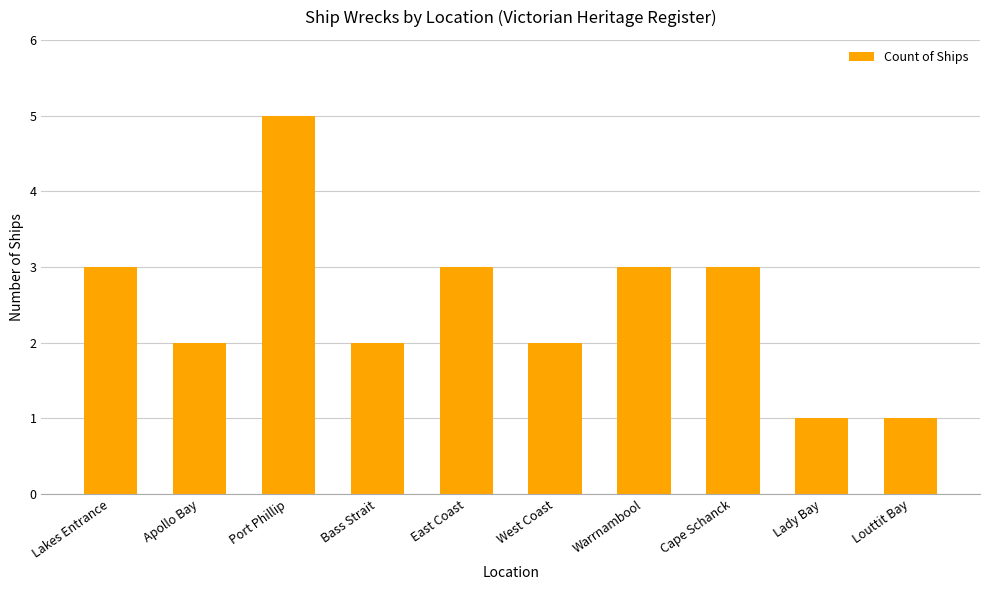

Count the values in the range 2 to 3.

7